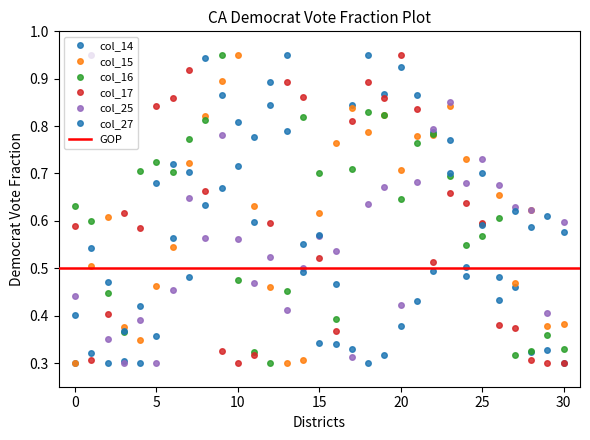

What are all the series names shown in the legend?

col_14, col_15, col_16, col_17, col_25, col_27